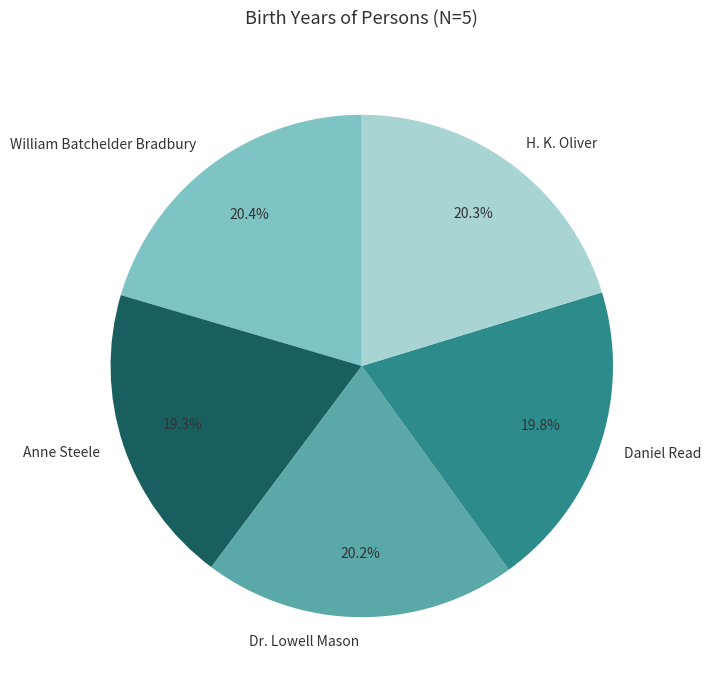

Between Anne Steele and H. K. Oliver, which is larger?

H. K. Oliver